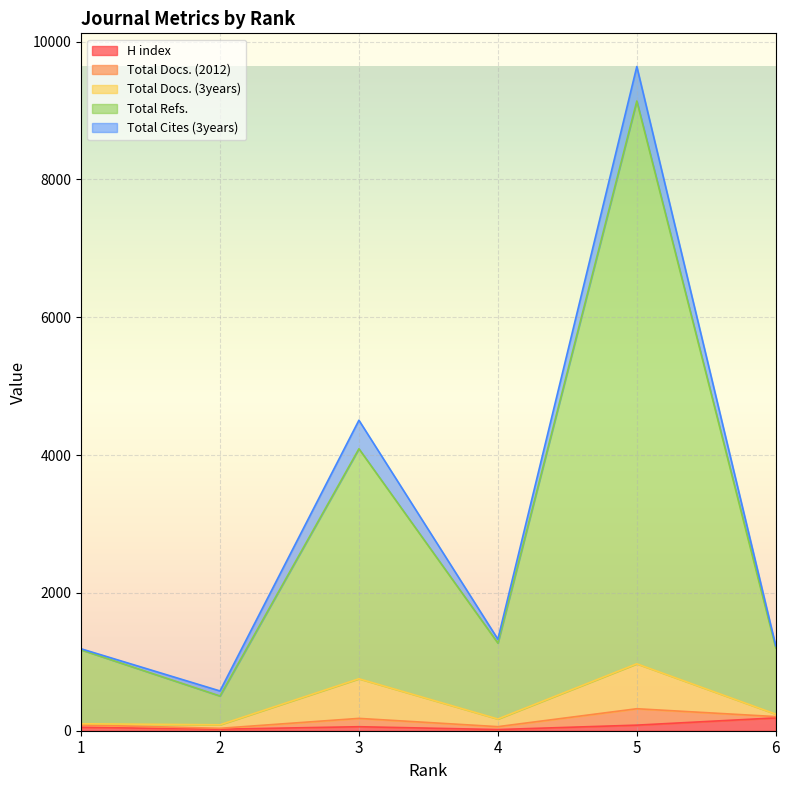

True or false: Total Docs. (3years) has more than 0 points higher than both neighbors.

True